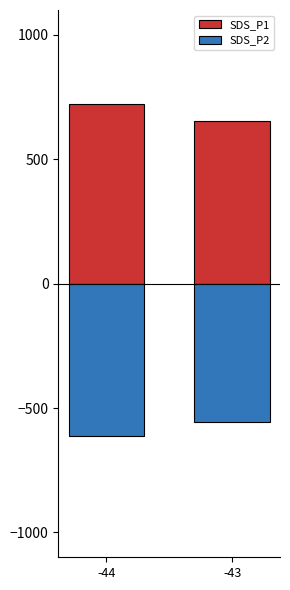

How many values in the SDS_P1 series are below 722?

1